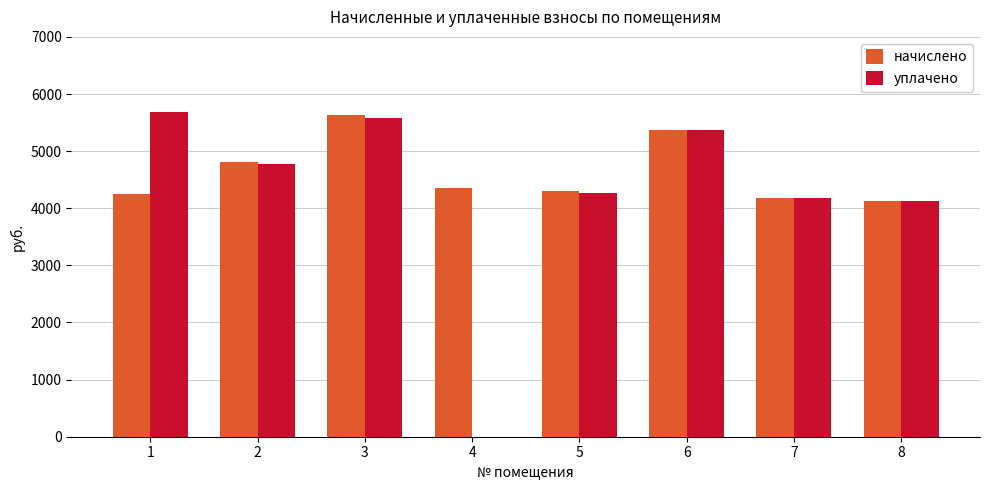

What is the approximate value of уплачено at 7?

4180.6